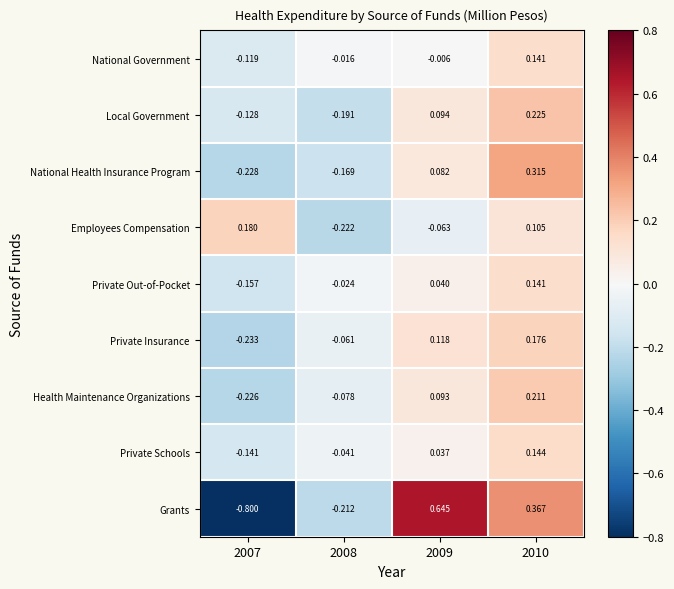

Is the value of Private Insurance at 2010 greater than the value of National Health Insurance Program at 2007?

Yes